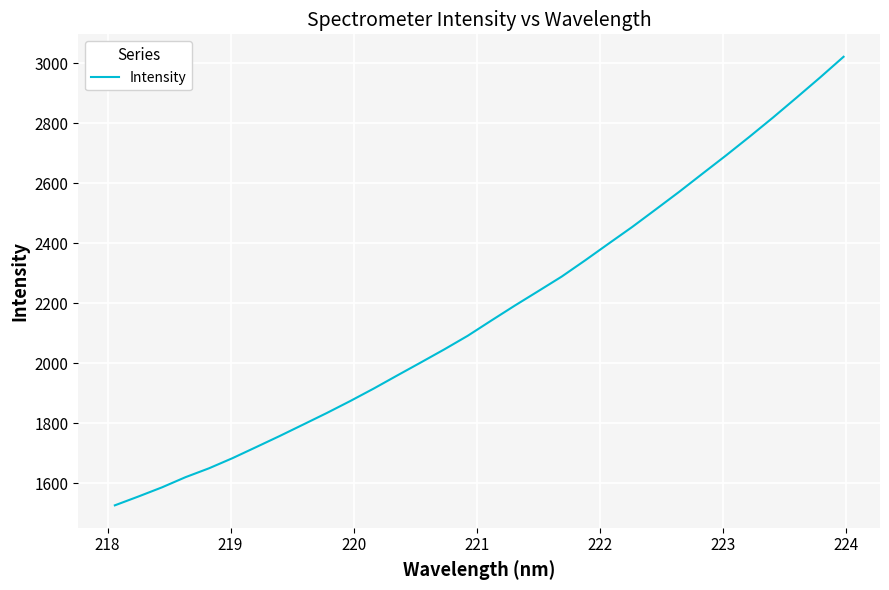

What is the difference between the maximum and minimum values?

1495.7